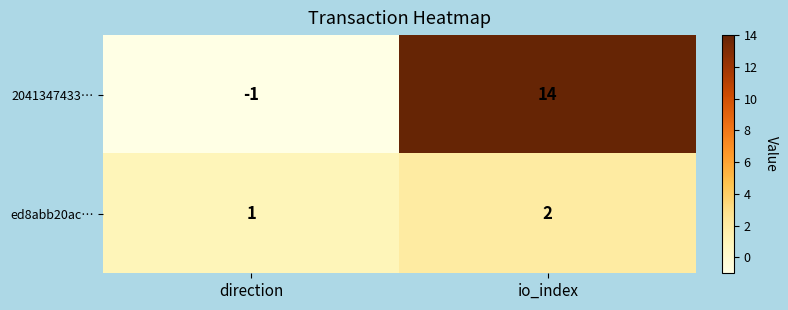

Between direction and io_index, which series saw the biggest shift?

2041347433…